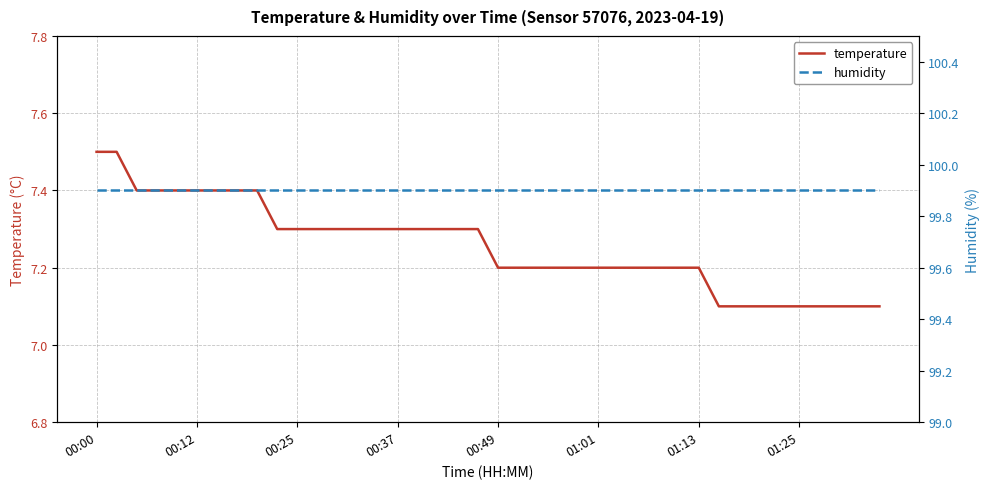

True or false: humidity and temperature intersect in this chart.

False